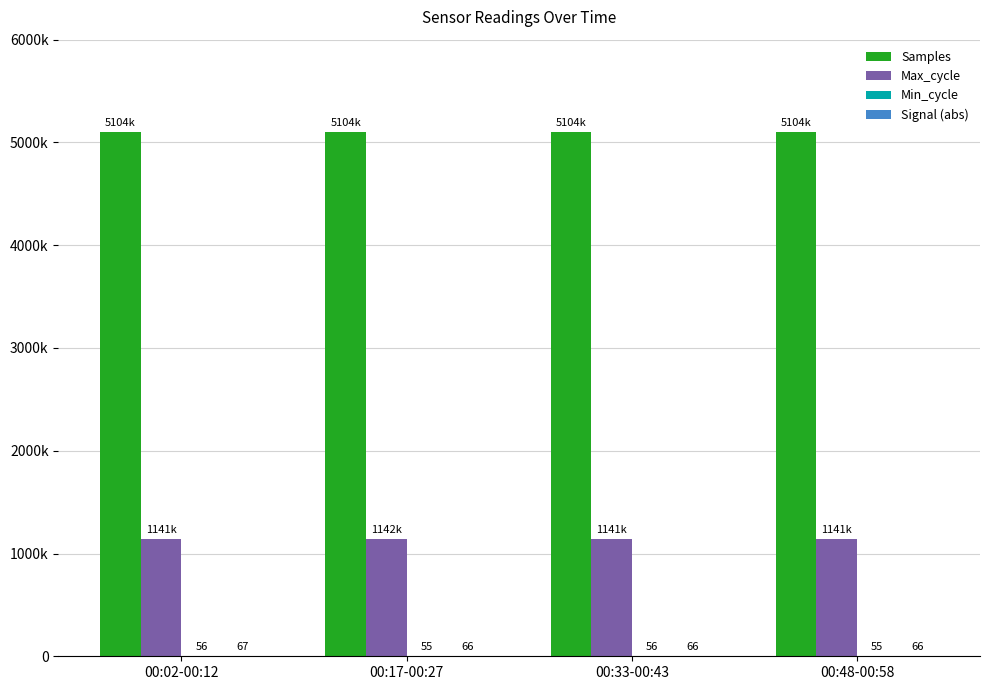

Where is Min_cycle nearest to the value 55?

00:17-00:27